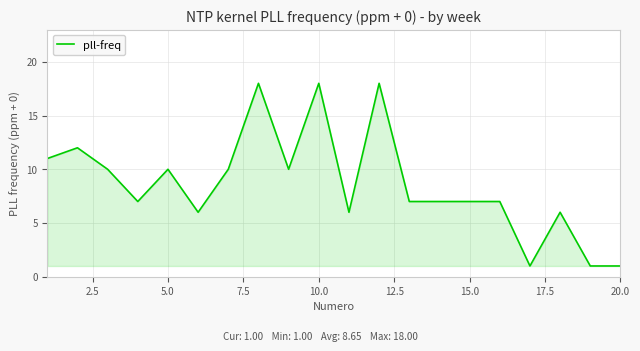

Count the number of categories in the chart.

20